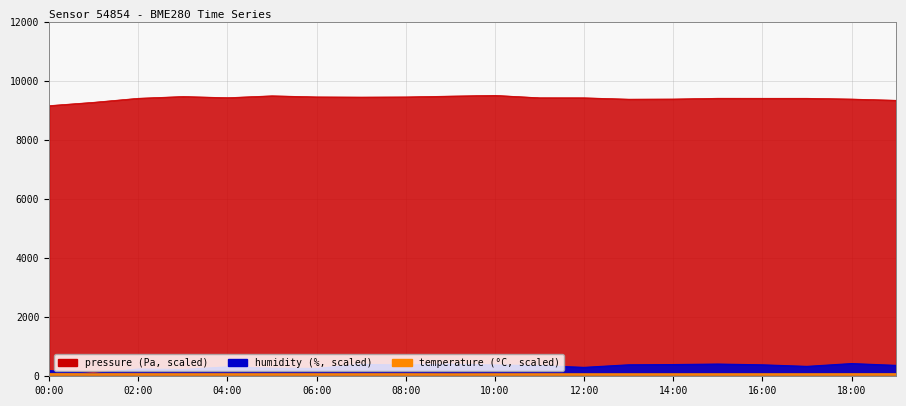

What are all the series names shown in the legend?

pressure, humidity, temperature